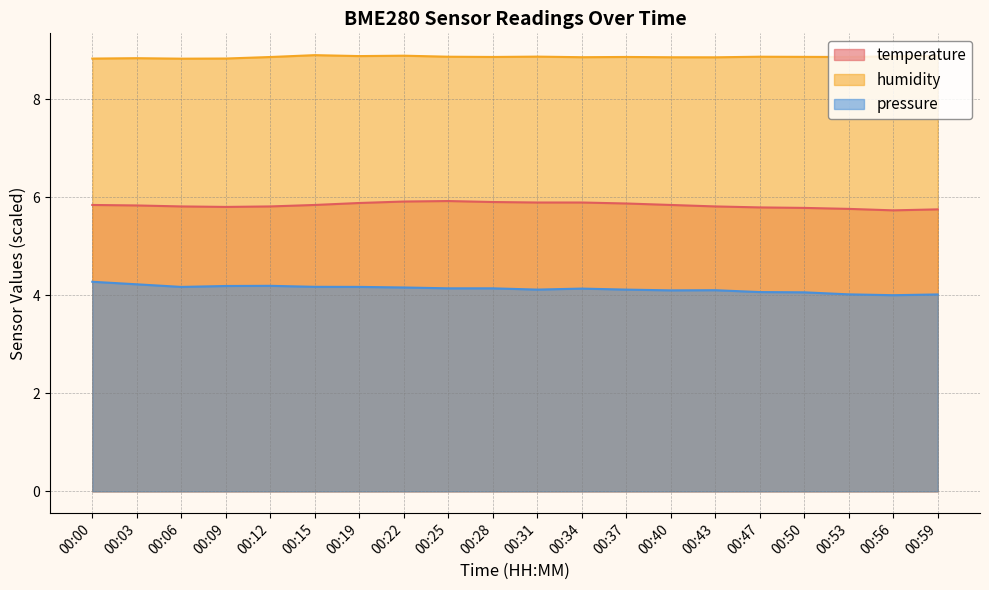

Is it true that humidity equals 8.9 at 00:37?

True